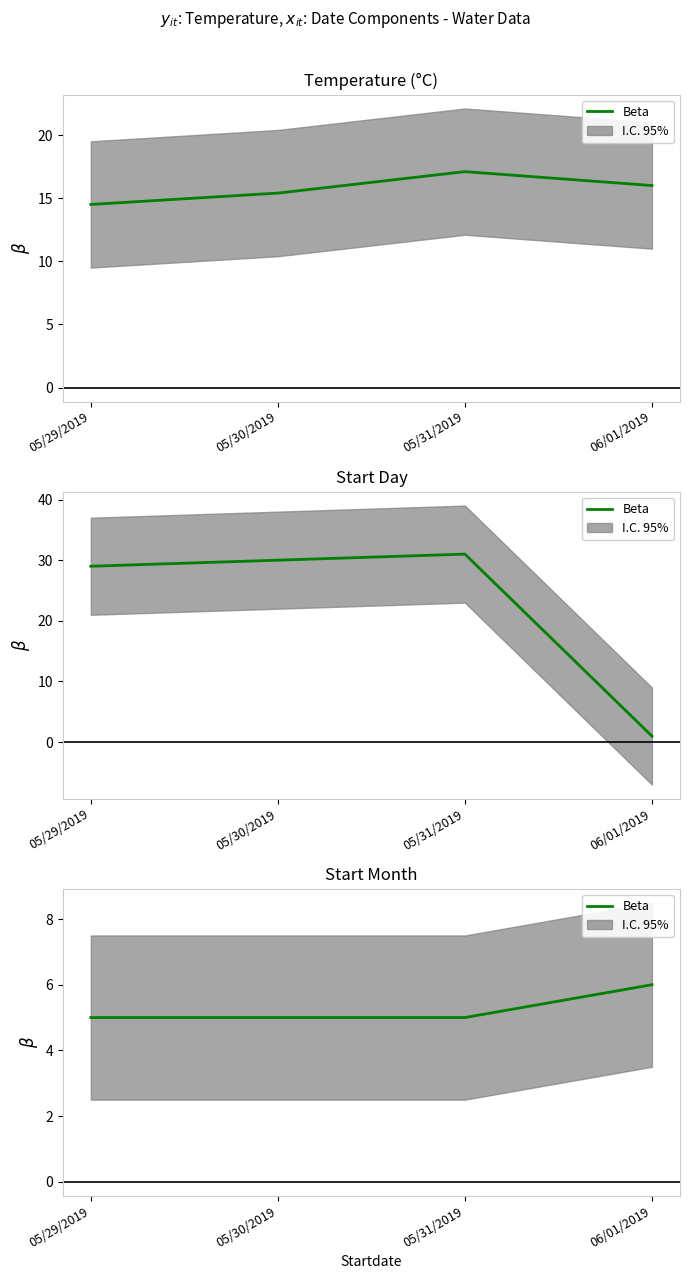

What is the ratio of the value at 05/29/2019 to the value at 05/31/2019?

1.0